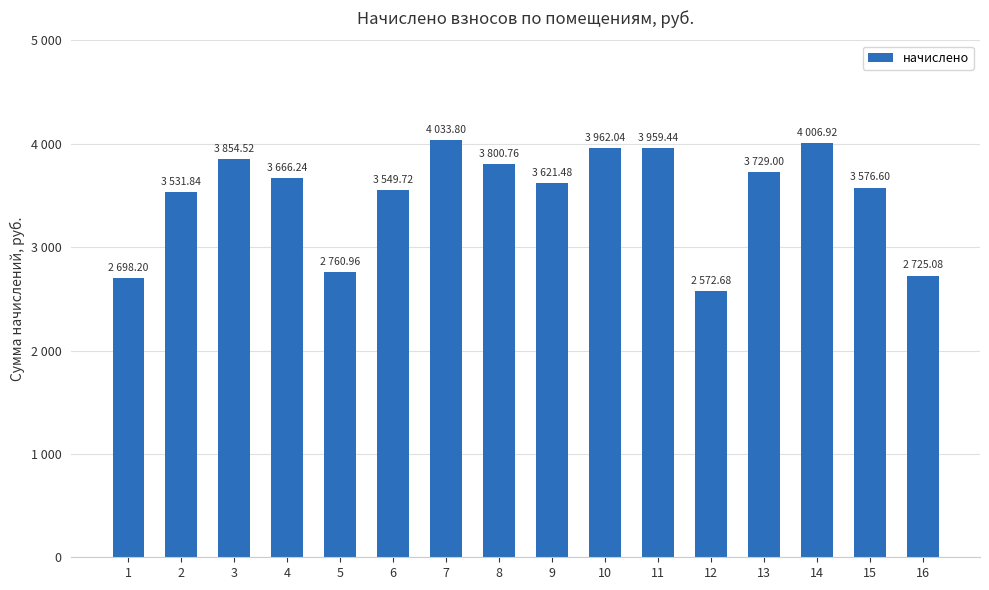

Rank the categories by value from highest to lowest.

7, 14, 10, 11, 3, 8, 13, 4, 9, 15, 6, 2, 5, 16, 1, 12